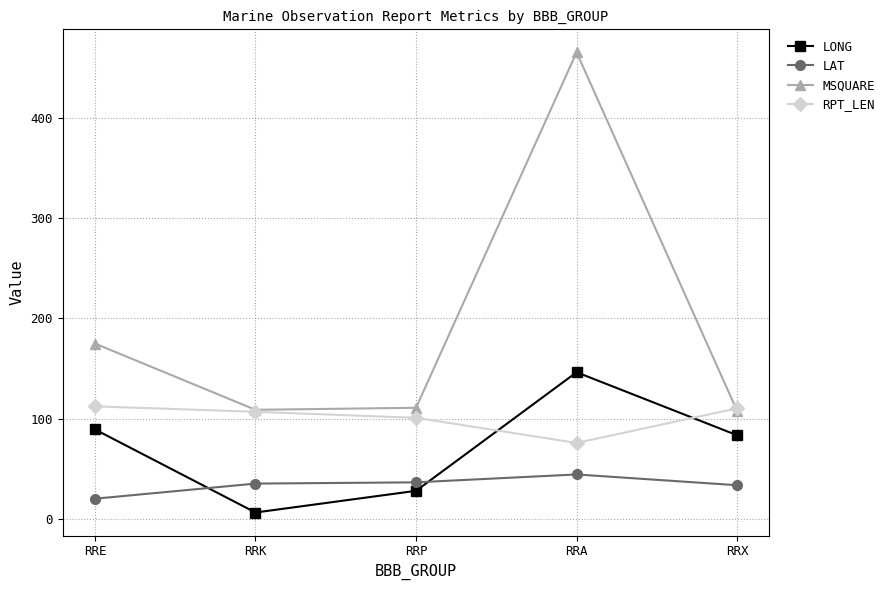

What are all the series names shown in the legend?

LONG, LAT, MSQUARE, RPT_LEN